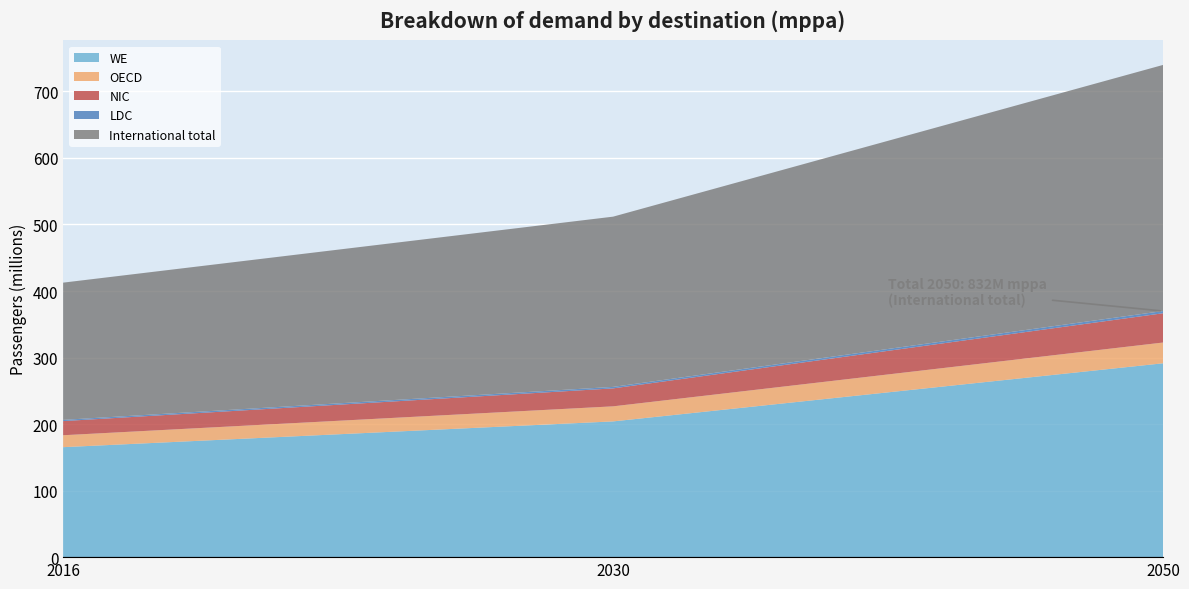

Reading right to left, list all the values displayed in this chart.

WE: 291363821	204022248	165278868
OECD: 31203336	22644778	17944137
NIC: 43977592	26976974	21253345
LDC: 3359318	2233438	1809793
International total: 369904067	255877438	206286143